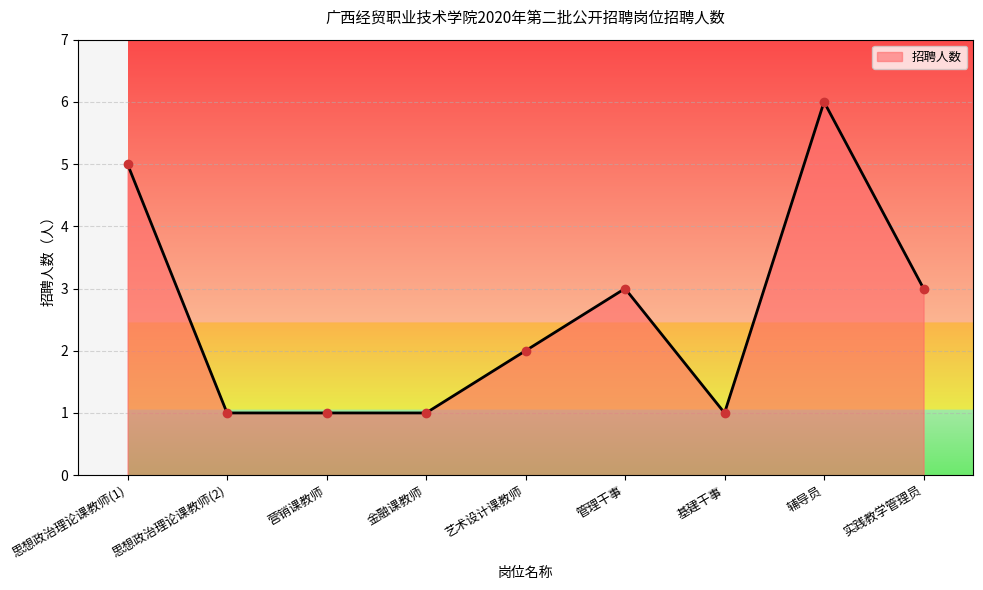

What is the change in value from 思想政治理论课教师(2) to 辅导员?

+5